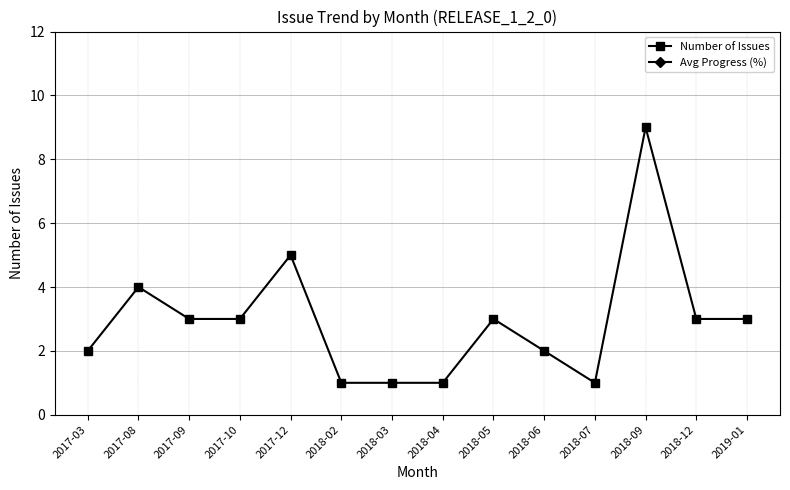

List the labels in order of Avg Progress (%) value, largest first.

2017-03, 2017-08, 2017-09, 2017-10, 2017-12, 2018-02, 2018-03, 2018-04, 2018-05, 2018-06, 2018-07, 2018-09, 2018-12, 2019-01